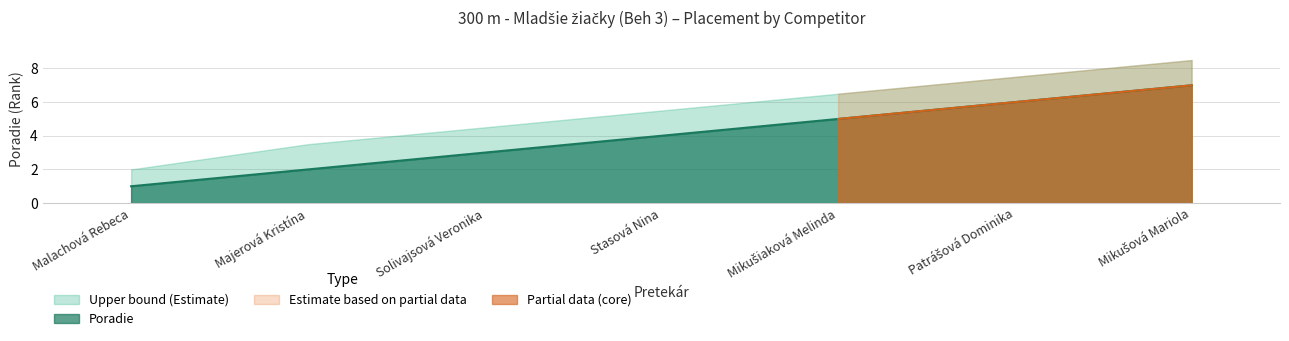

Rank the categories by value from lowest to highest.

Malachová Rebeca, Majerová Kristína, Solivajsová Veronika, Stasová Nina, Mikušiaková Melinda, Patrášová Dominika, Mikušová Mariola